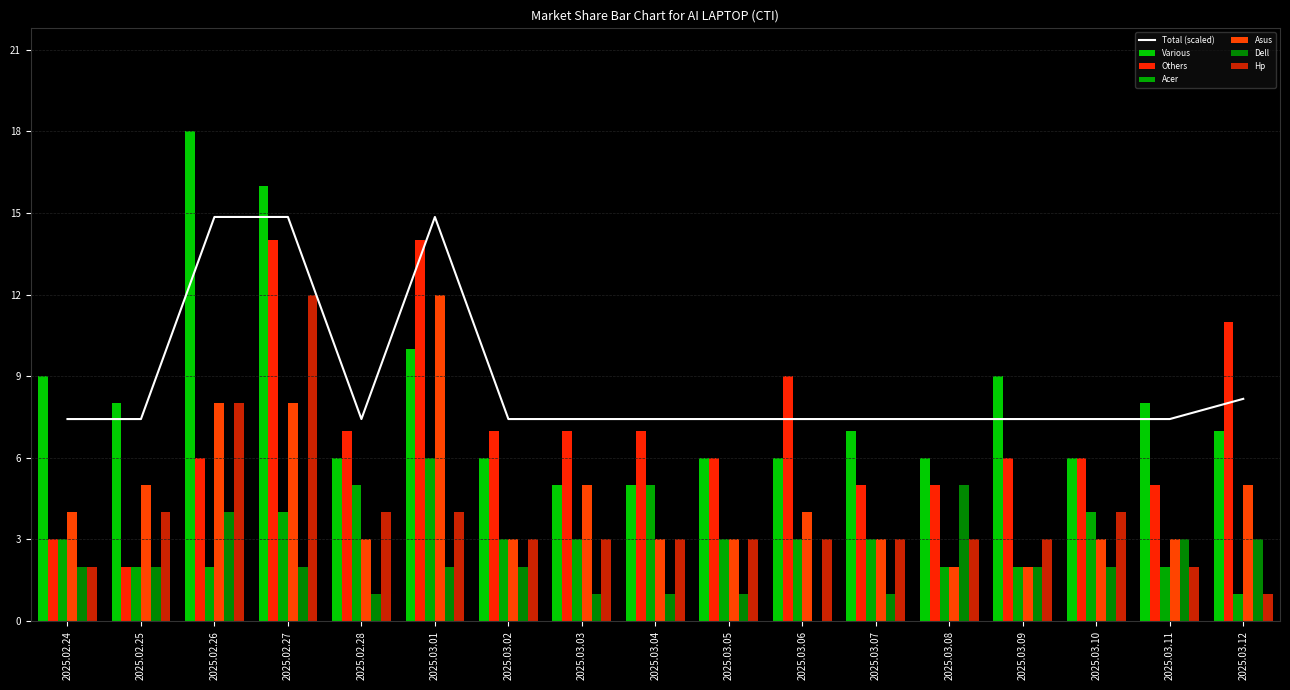

What is the difference between the maximum and minimum values in the Acer series?

5